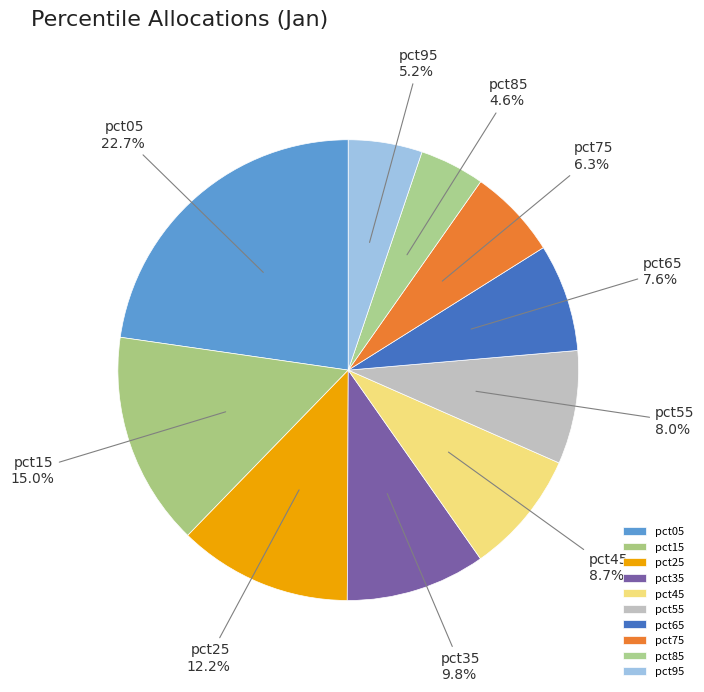

The pct55 slice represents 1% of the pie. True or false?

False